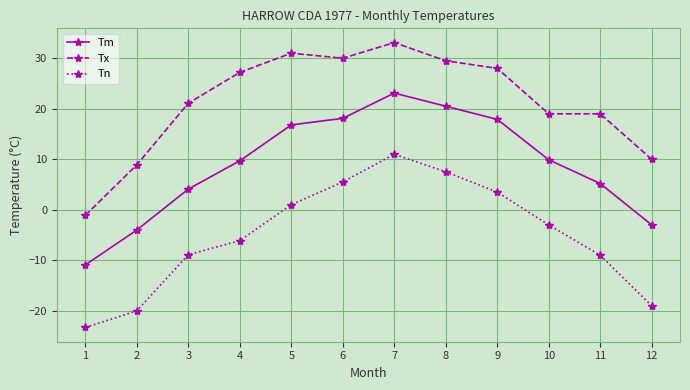

At which category does Tm reach its first local peak?

7